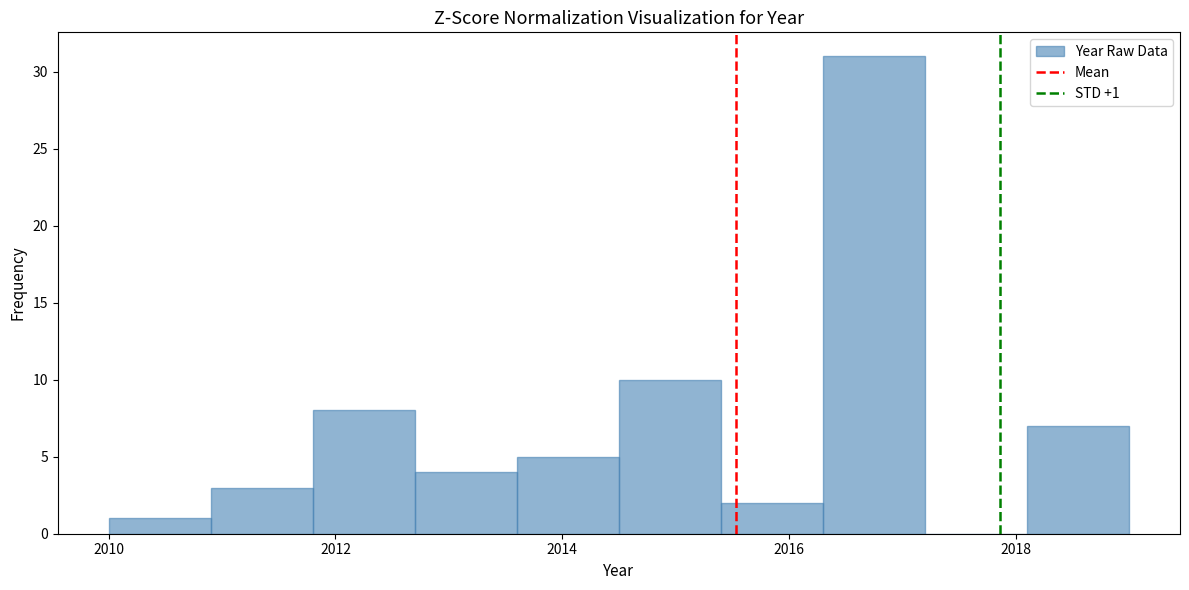

Over which range of the x-axis is the bar tallest?

2016.3 to 2017.2